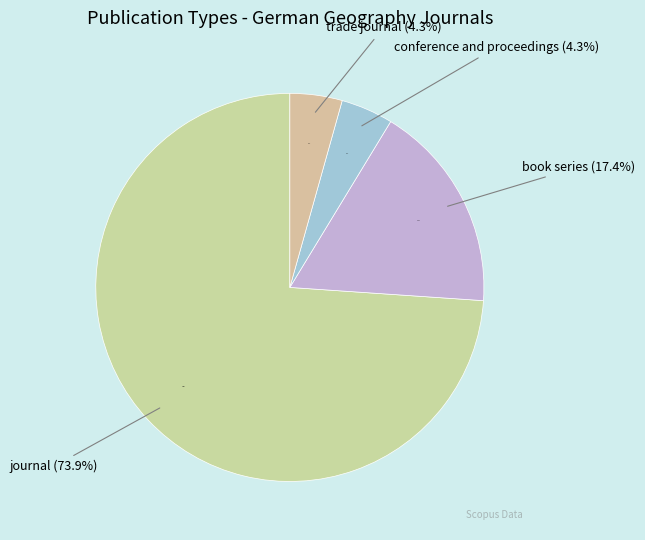

To the nearest percent, what is the combined percentage of journal and conference and proceedings?

78%